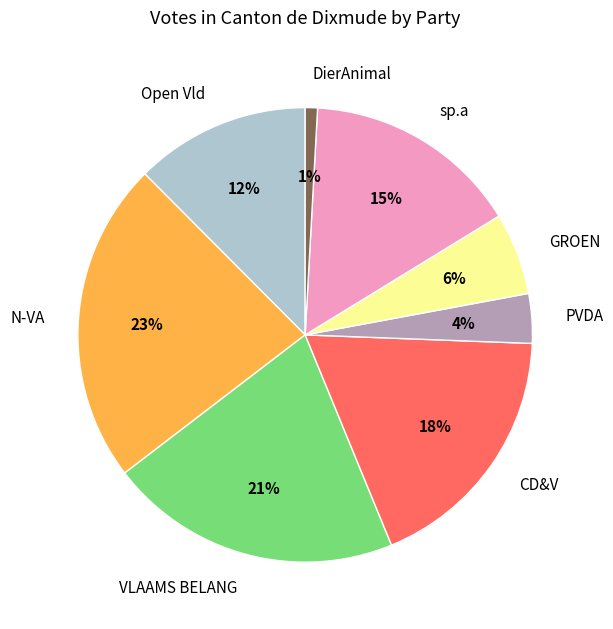

To the nearest percent, what is the average slice percentage?

12%